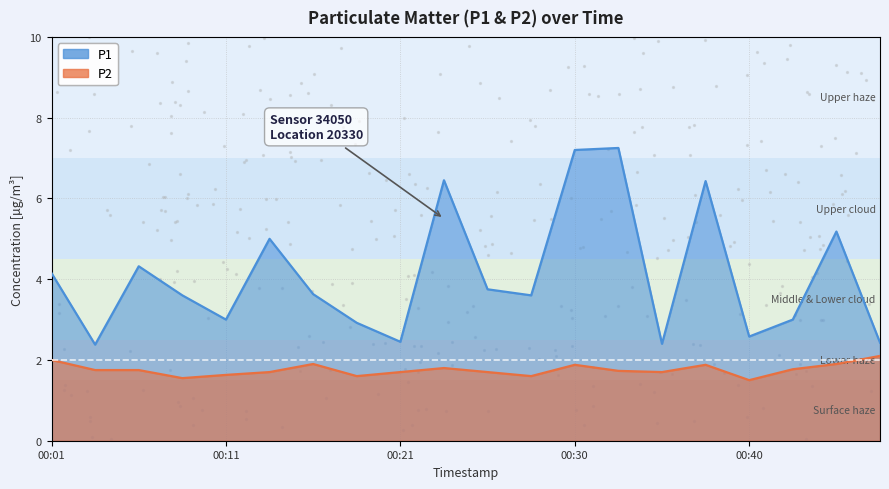

Which series reaches the minimum Y coordinate?

P2